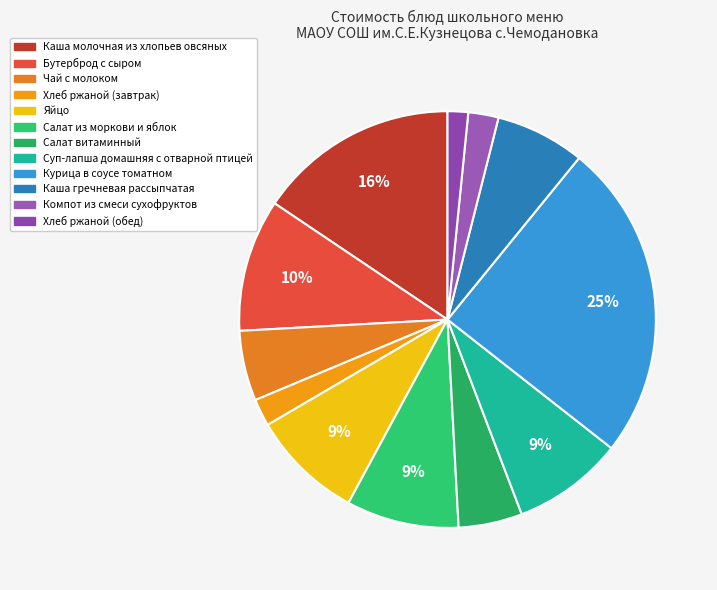

What percentage is NOT represented by Салат из моркови и яблок?

91.3%